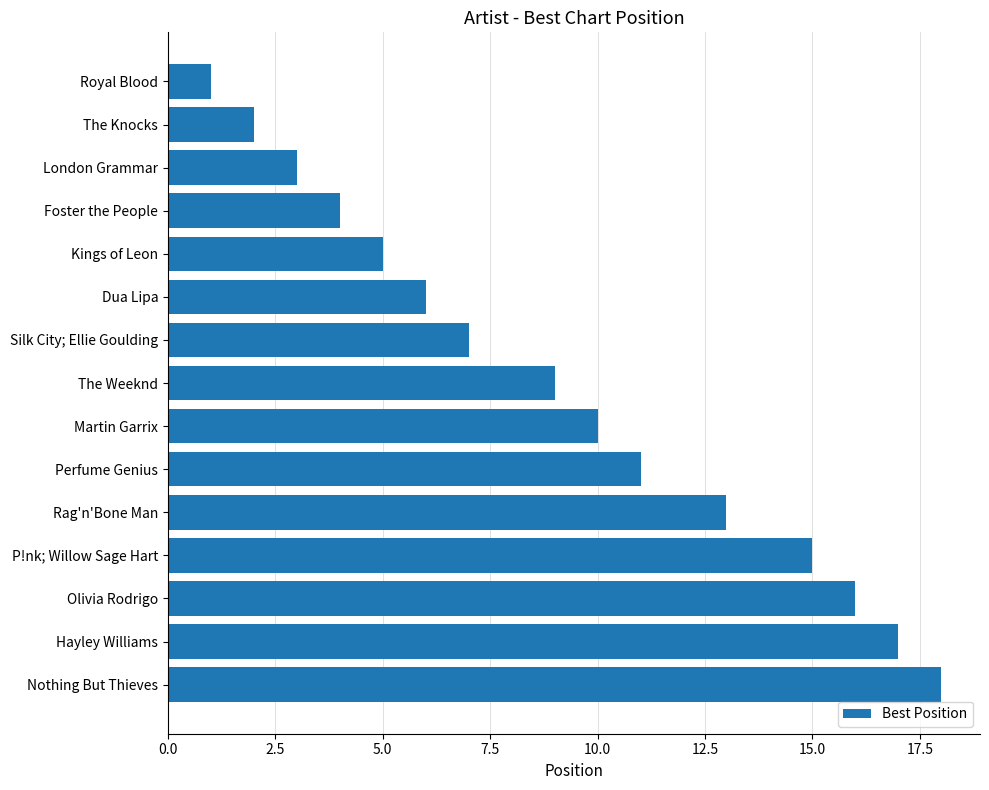

Reading bottom to top, extract all data points from this chart.

Nothing But Thieves=18	Hayley Williams=17	Olivia Rodrigo=16	P!nk; Willow Sage Hart=15	Rag'n'Bone Man=13	Perfume Genius=11	Martin Garrix=10	The Weeknd=9	Silk City; Ellie Goulding=7	Dua Lipa=6	Kings of Leon=5	Foster the People=4	London Grammar=3	The Knocks=2	Royal Blood=1